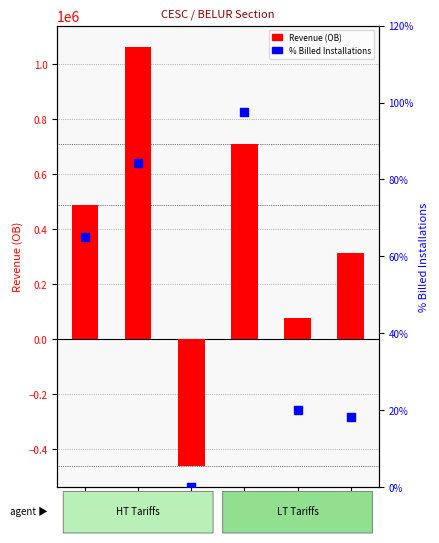

Which series has the widest spread of Y values?

Revenue (OB)